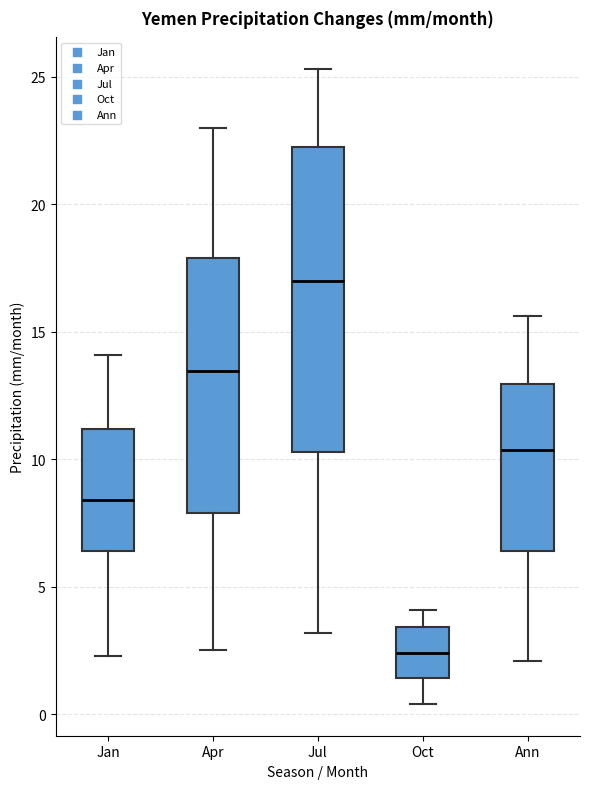

Which box is the tallest, from its lower edge to its upper edge?

Jul